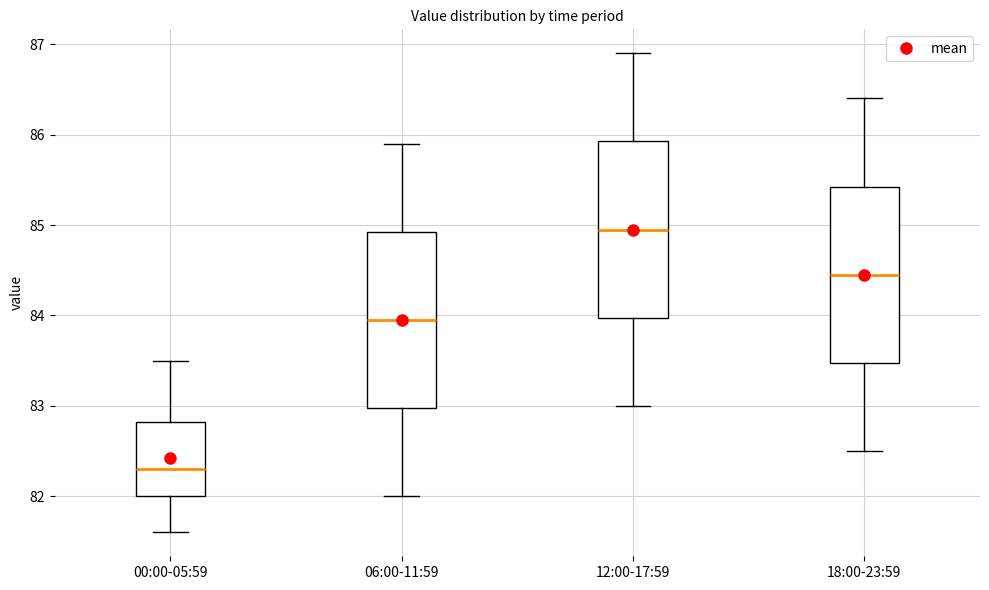

Where is the upper edge of the box for 06:00-11:59 on the y-axis? The values are not printed on the chart, so give them approximately, as read against the axis.

84.9